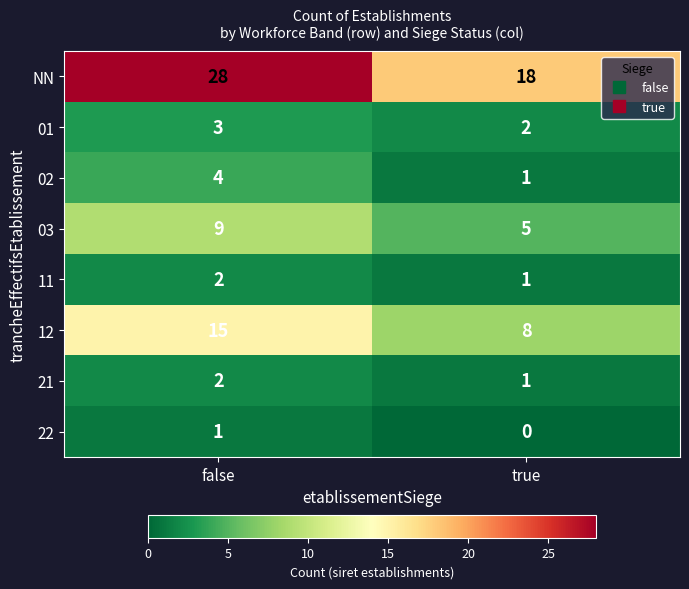

At which category does the chart reach its minimum across all series?

true